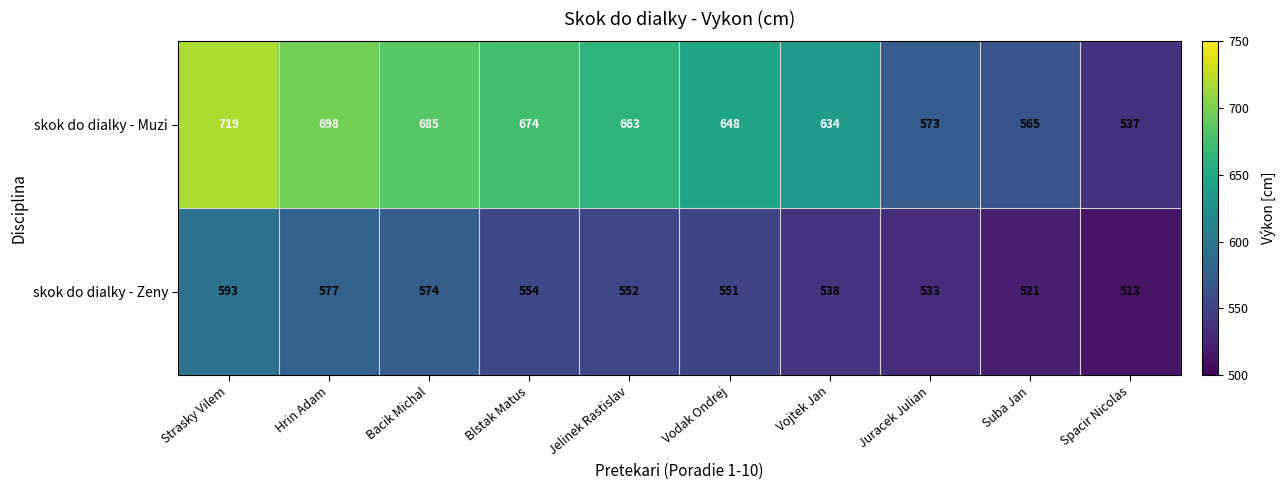

Which series changed the most between Bacik Michal and Juracek Julian?

skok do dialky - Muzi